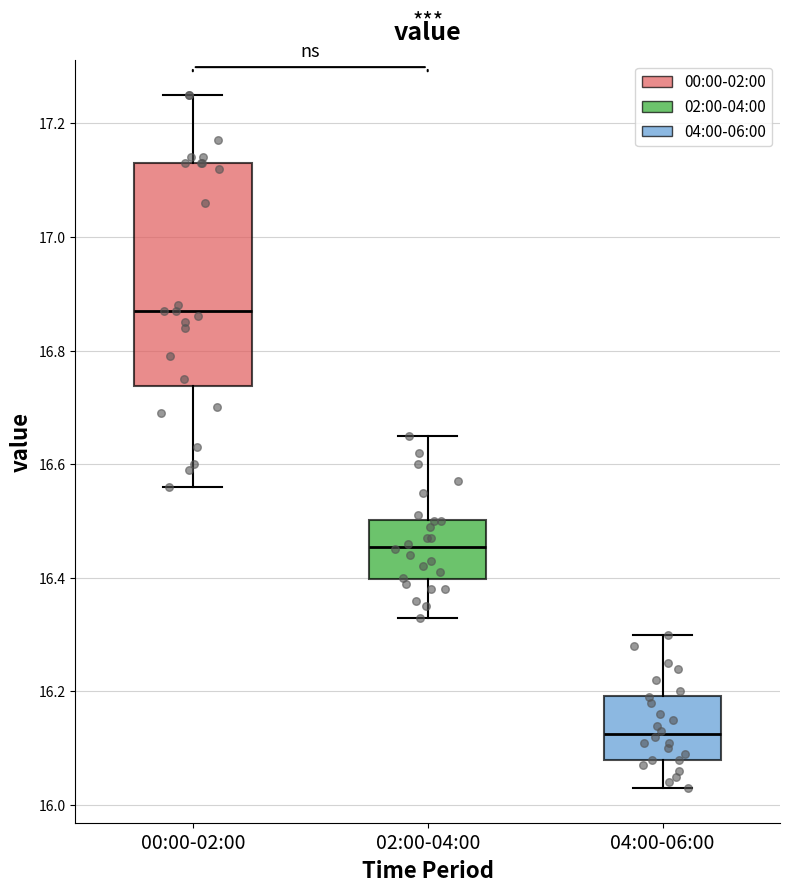

Reading left to right, transcribe this box plot: for each box, give where its median line is, the range the box spans, and where its two whiskers end, as read against the y-axis. The values are not printed on the chart, so give them approximately, as read against the axis.

00:00-02:00: median 16.88, box 16.74 to 17.14, whiskers 16.56 to 17.26
02:00-04:00: median 16.46, box 16.40 to 16.50, whiskers 16.34 to 16.66
04:00-06:00: median 16.12, box 16.08 to 16.20, whiskers 16.04 to 16.30